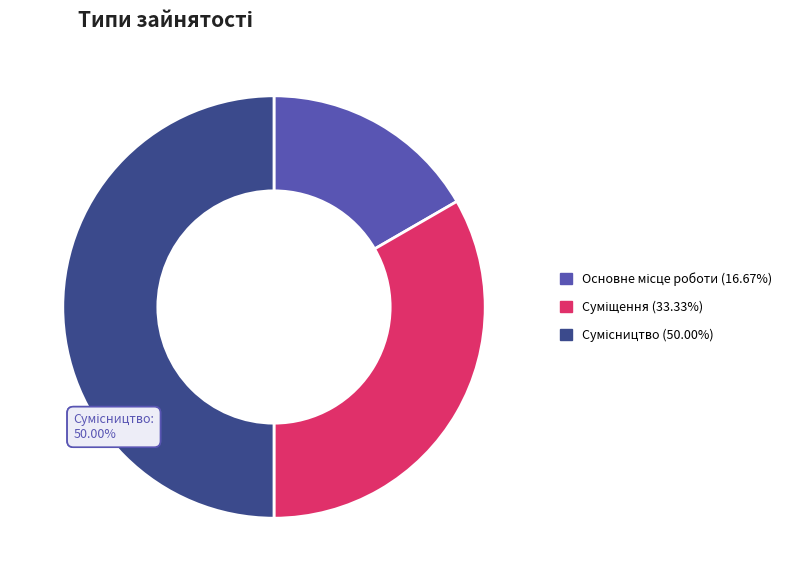

How many segments does this pie chart have?

3